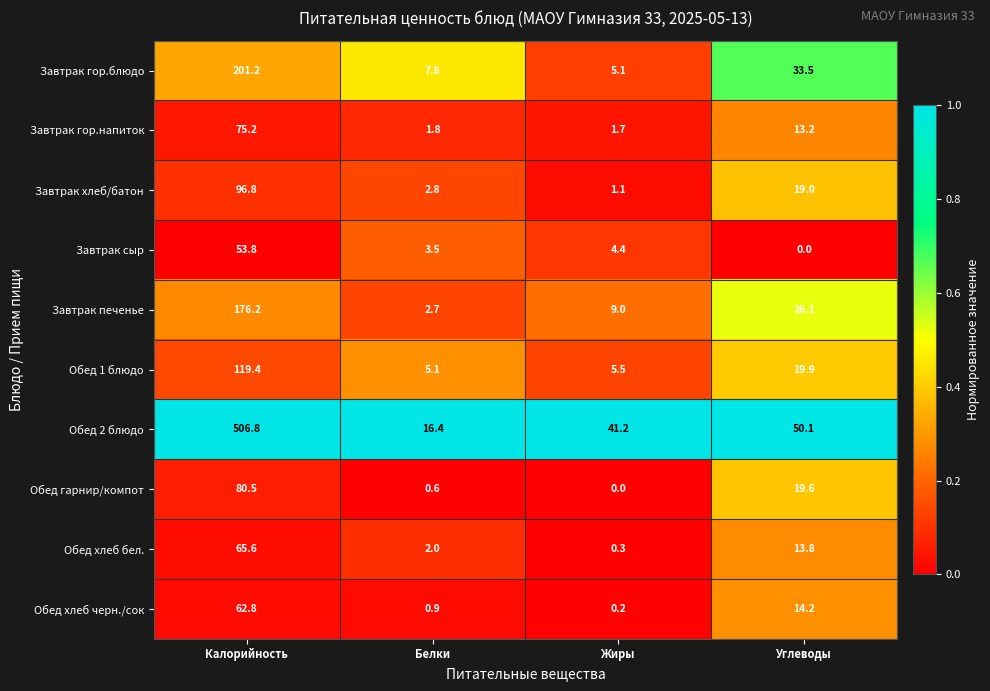

What is the spread (max minus min) of values at Белки?

15.8